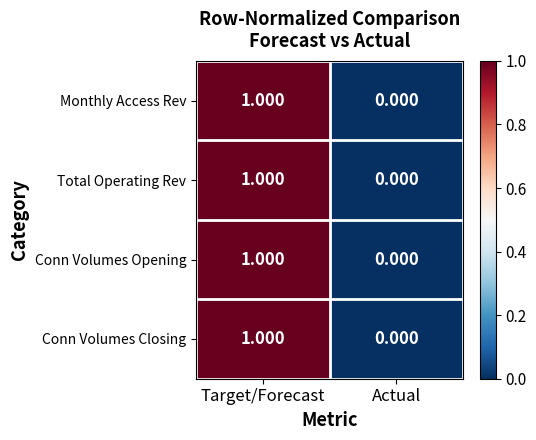

At which label is Conn Volumes Opening closest to 0?

Actual